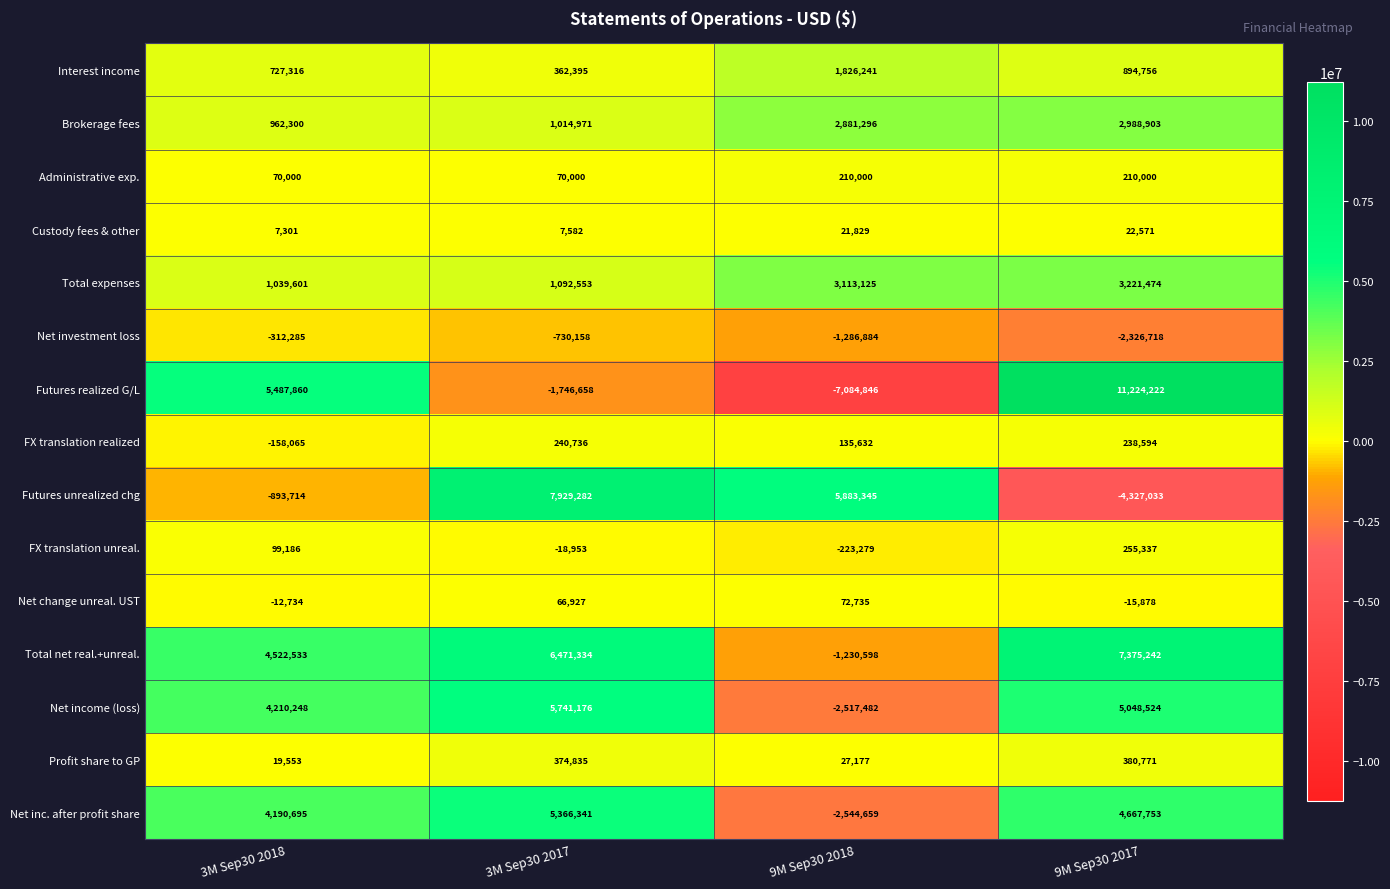

How many negative values does the Total net real.+unreal. series have?

1